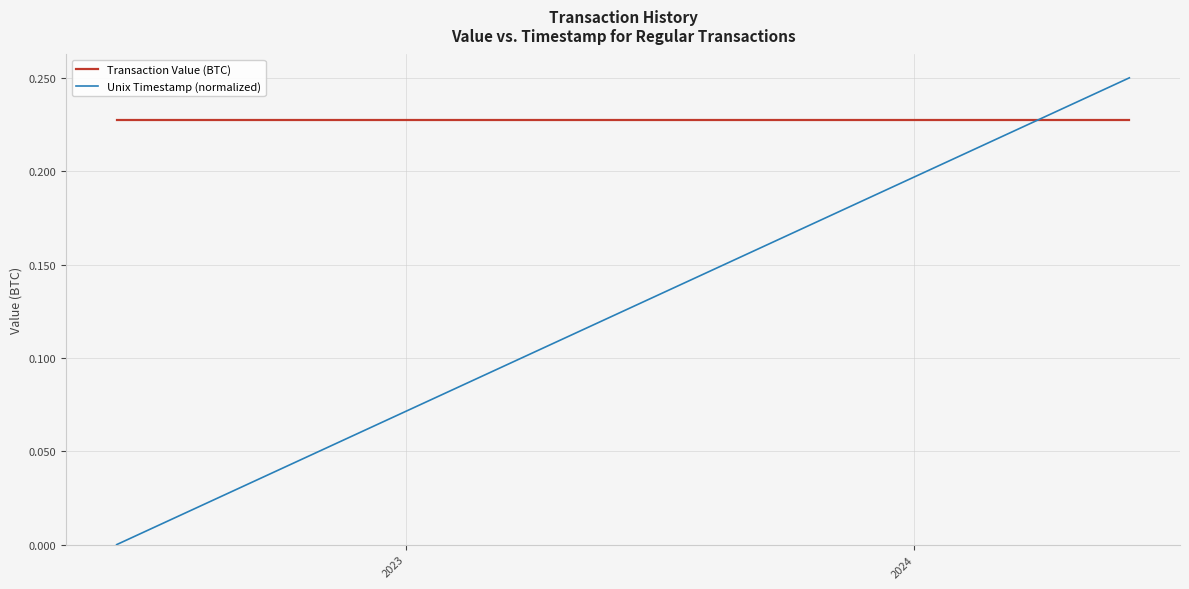

Count the number of data series in this chart.

2